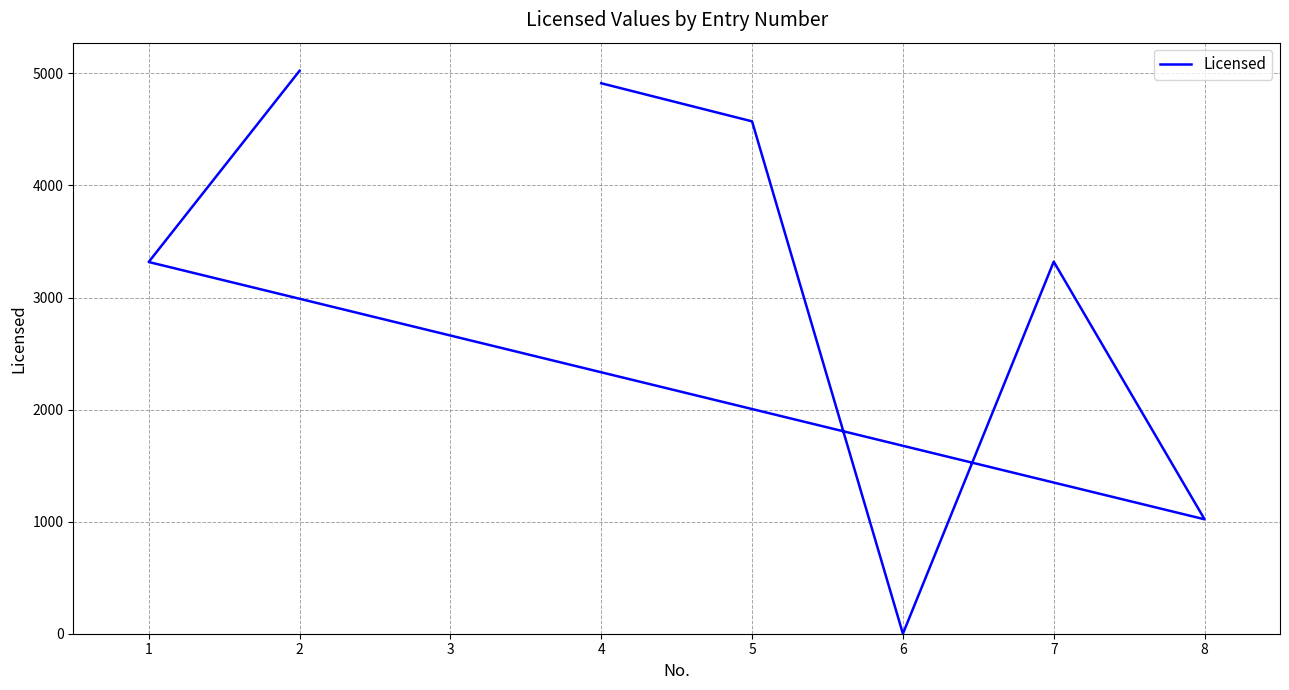

Approximately how many times larger is the value at 7 compared to 1?

1.0